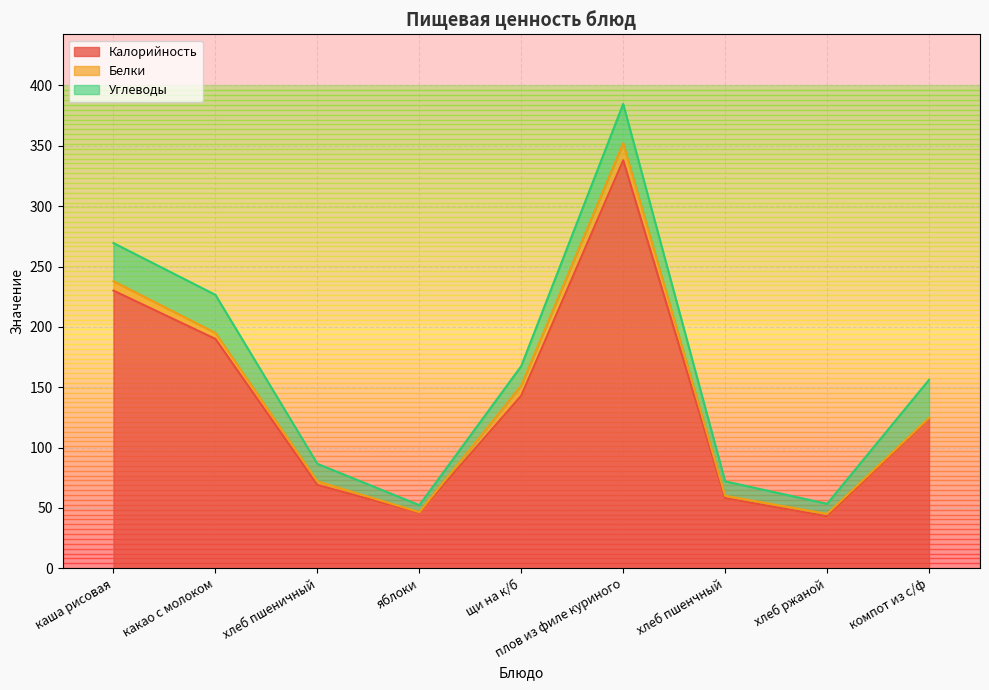

What is the value of the Калорийность point at the 5th from the left?

143.0